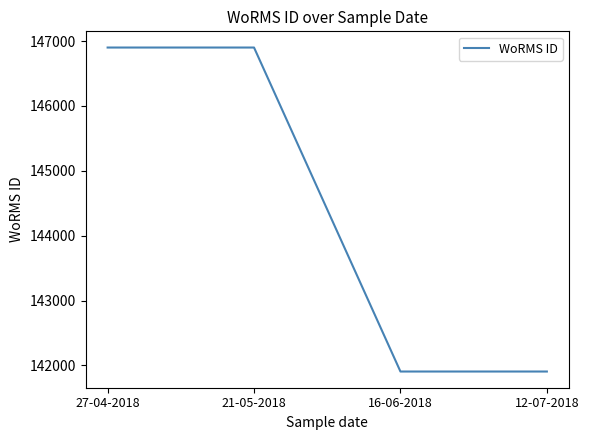

Reading left to right, list all the values displayed in this chart.

27-04-2018=146900	21-05-2018=146900	16-06-2018=141907	12-07-2018=141907